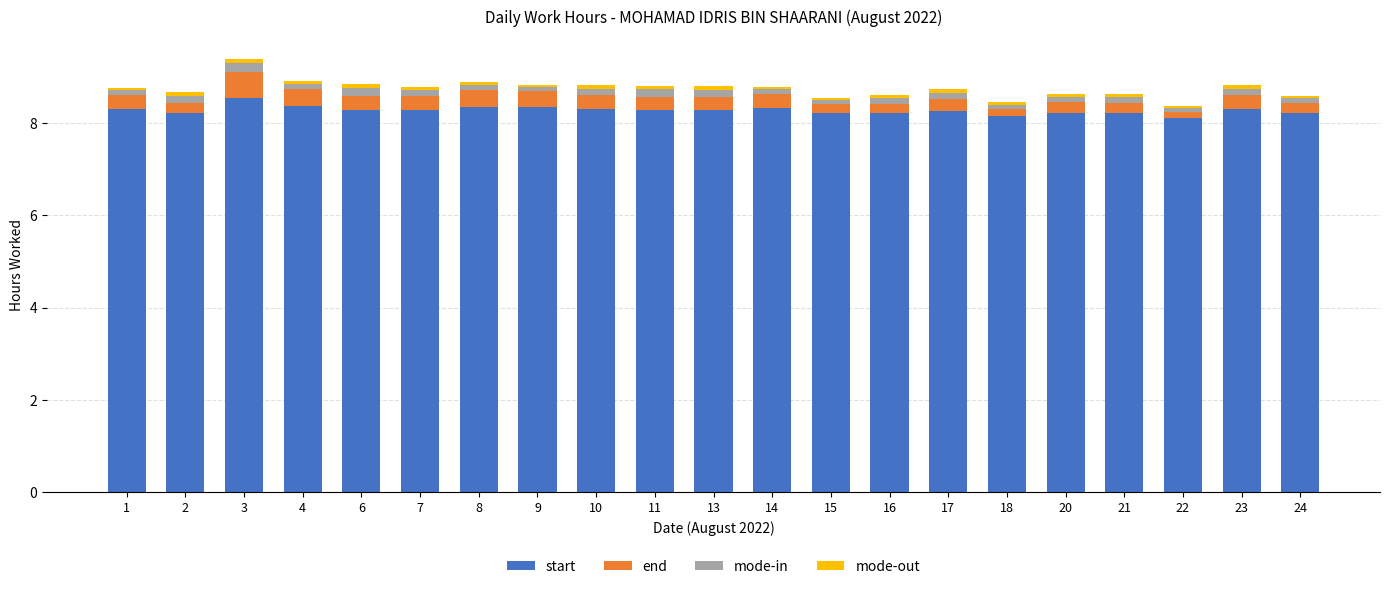

What is the highest value of the start series?

8.6